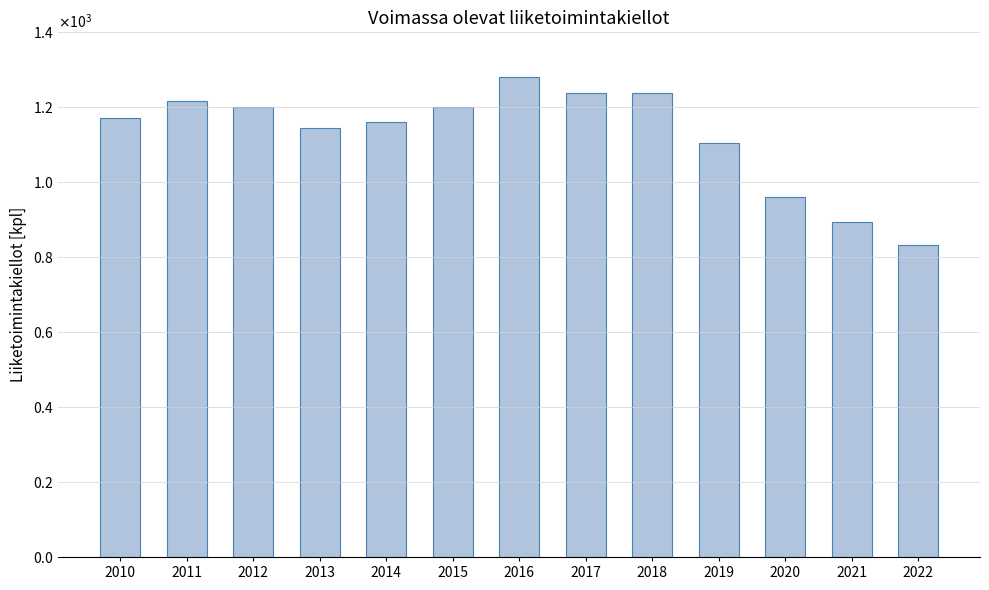

What is the change in value from 2013 to 2015?

+54